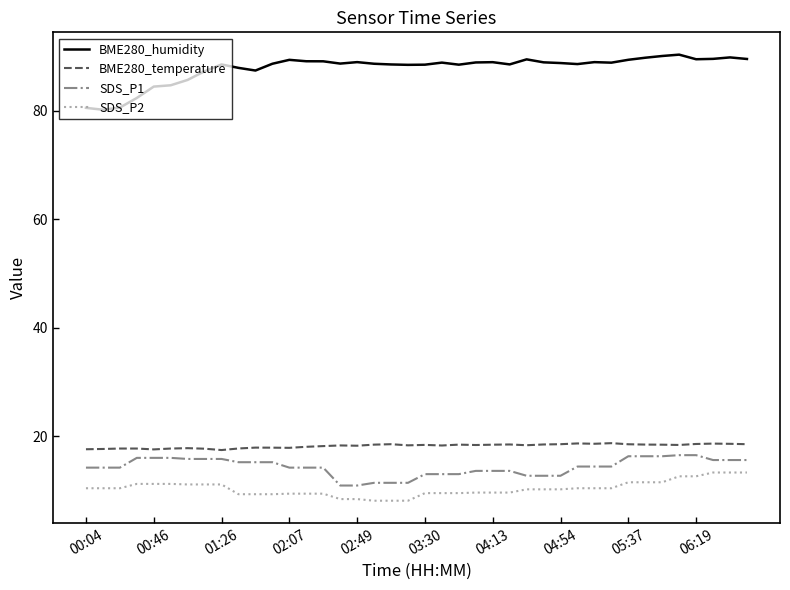

Which series has the widest spread of values?

BME280_humidity